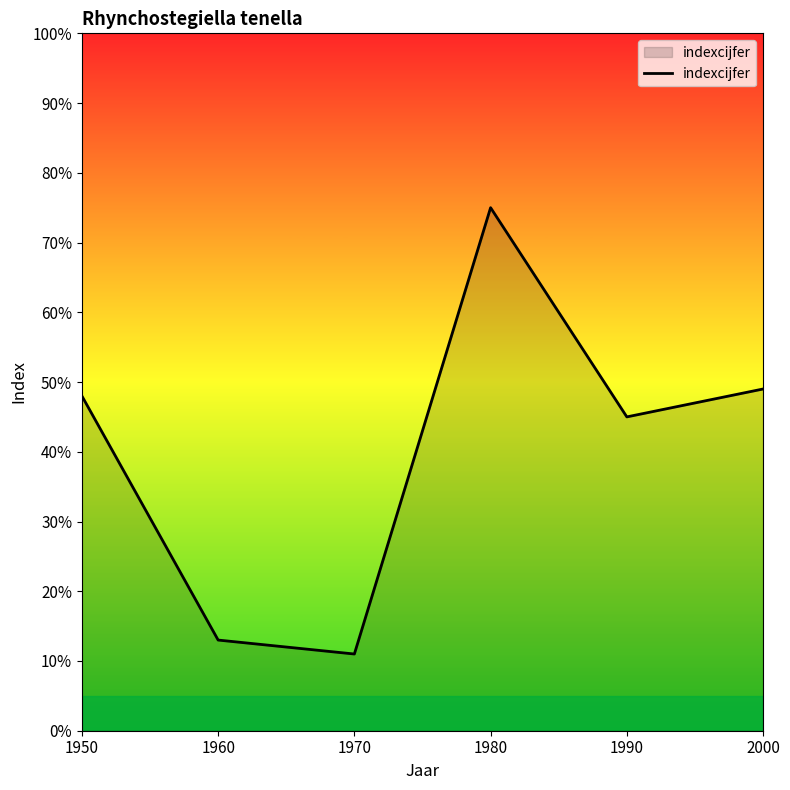

At which category does the data reach its first local peak?

1980